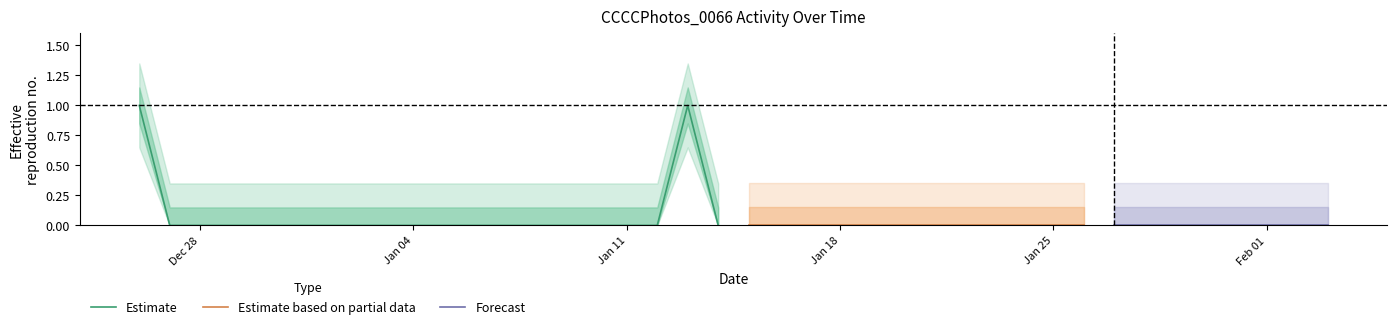

True or false: Estimate has a value of 0 at Jan 04.

True